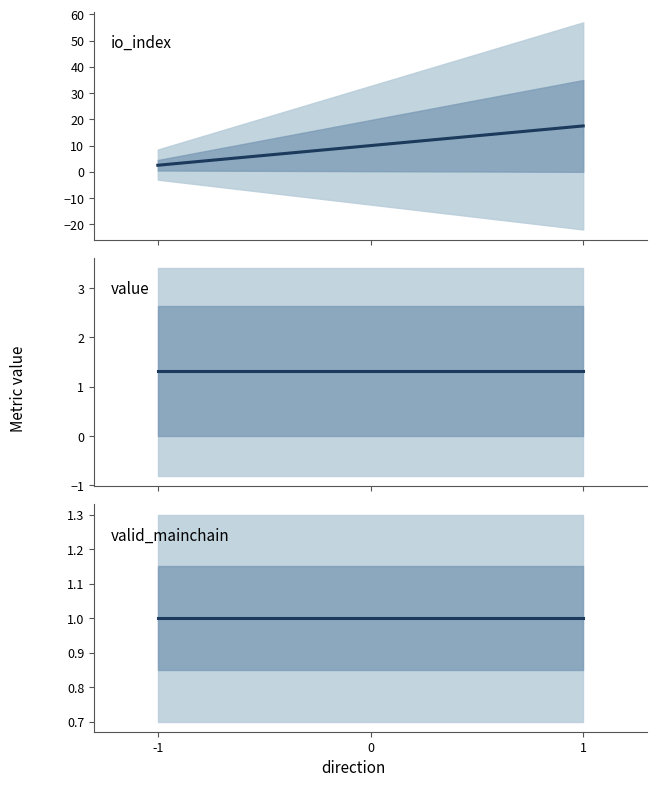

The io_index series shows 2.5 at -1. True or false?

True